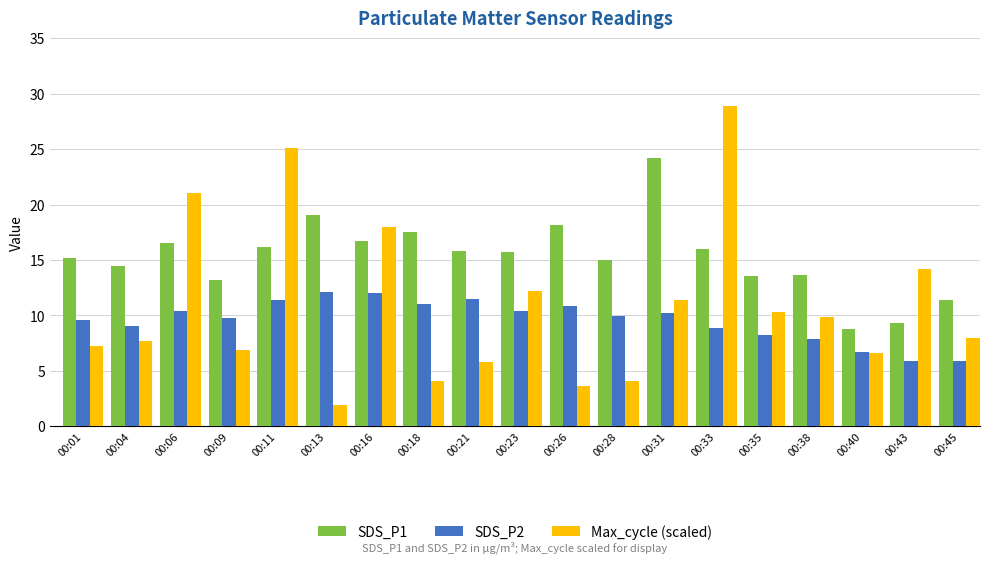

Between 00:26 and 00:40, which series saw the biggest shift?

SDS_P1